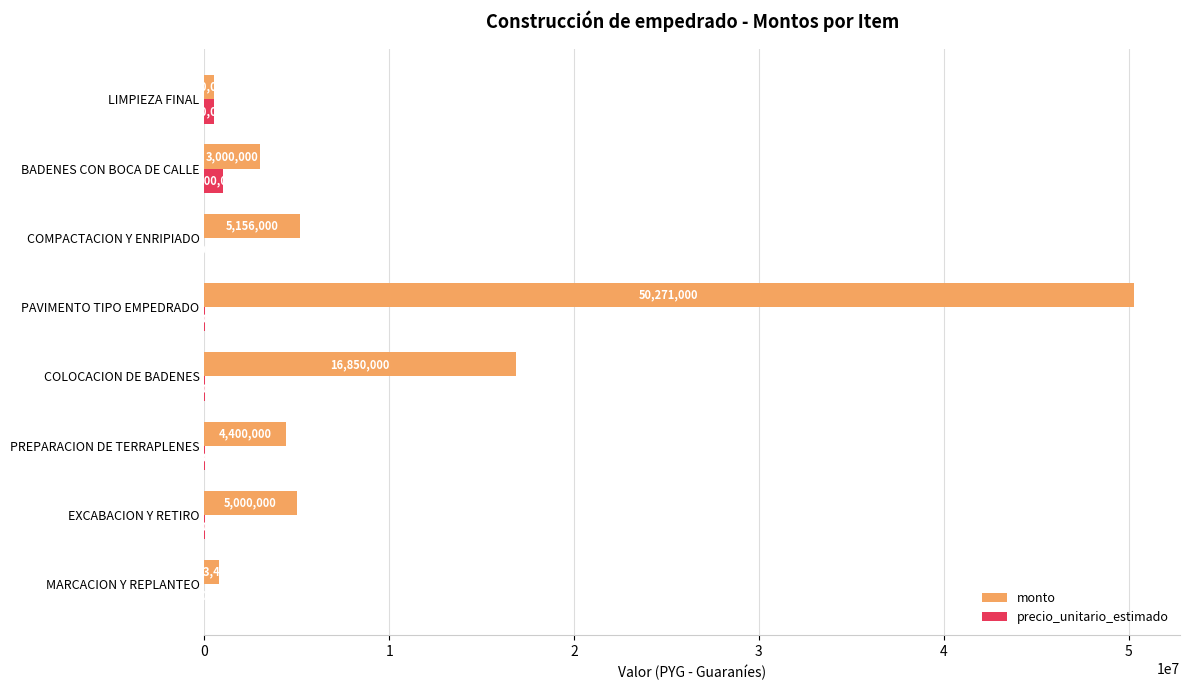

True or false: monto has a value of 16850000 at COLOCACION DE BADENES.

True